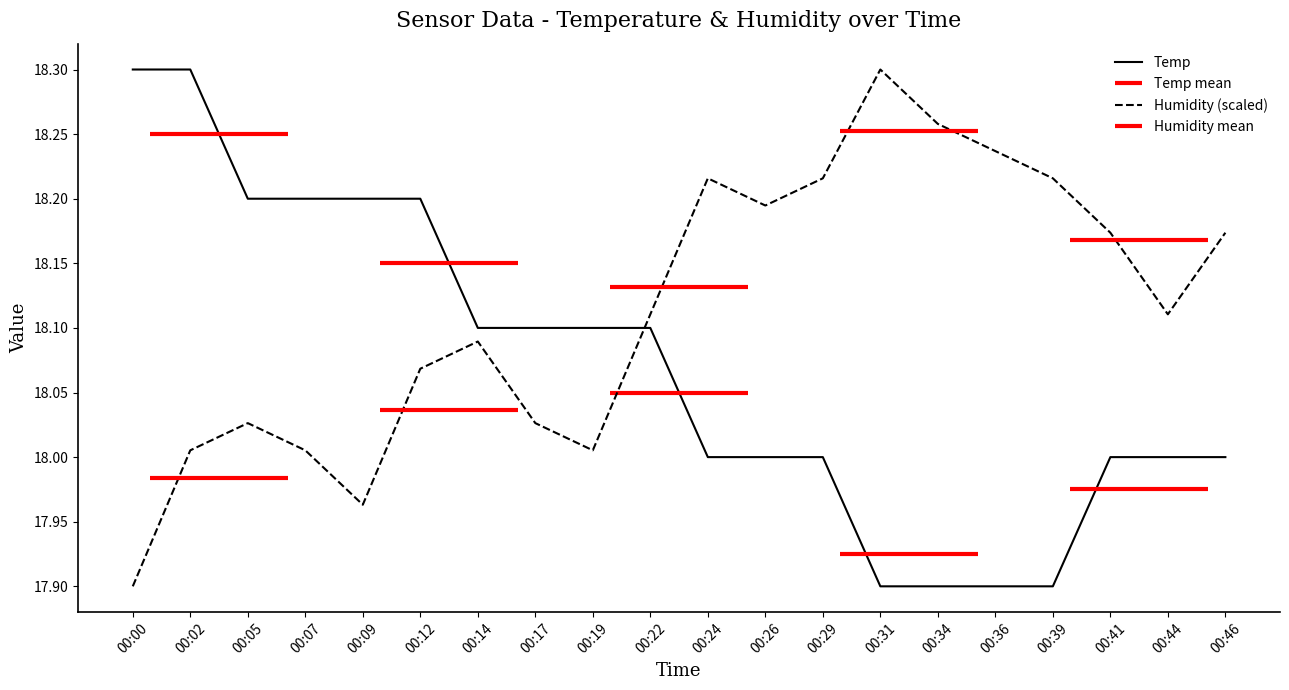

What is the maximum value shown in the chart?

18.3